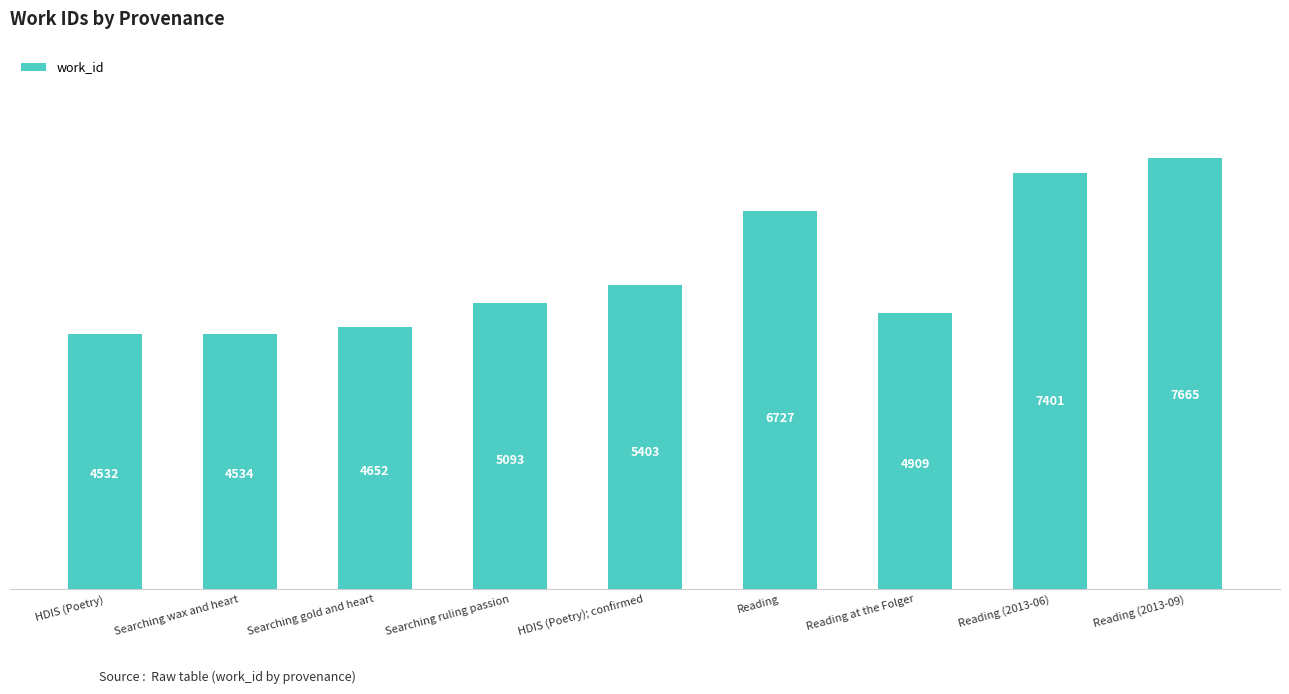

The chart shows a value of 3649 at Reading (2013-06). True or false?

False